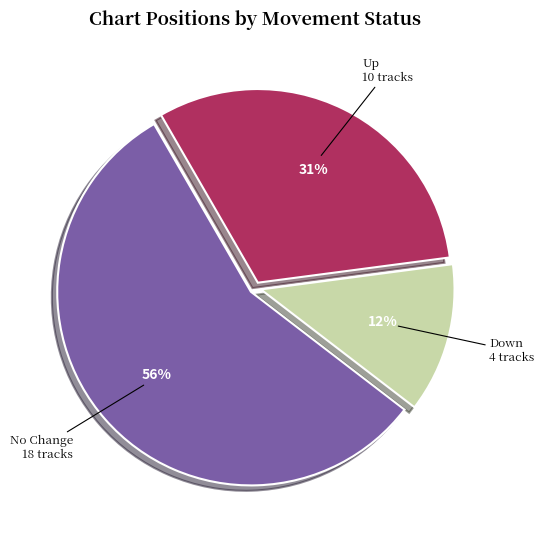

What is the majority slice?

No Change 18 tracks